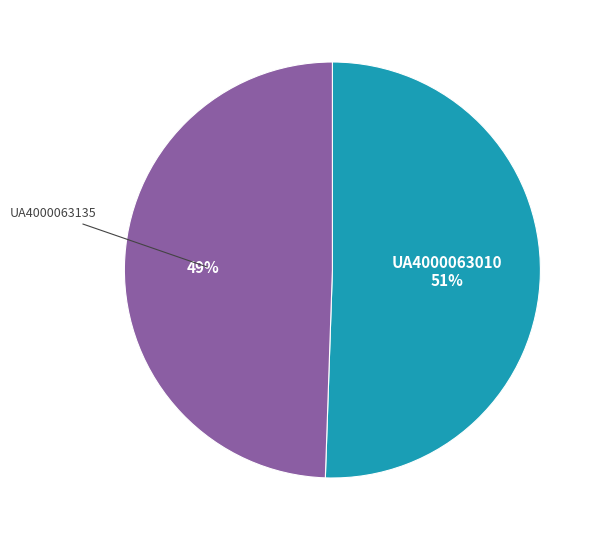

To the nearest percent, what is the average slice percentage?

50%